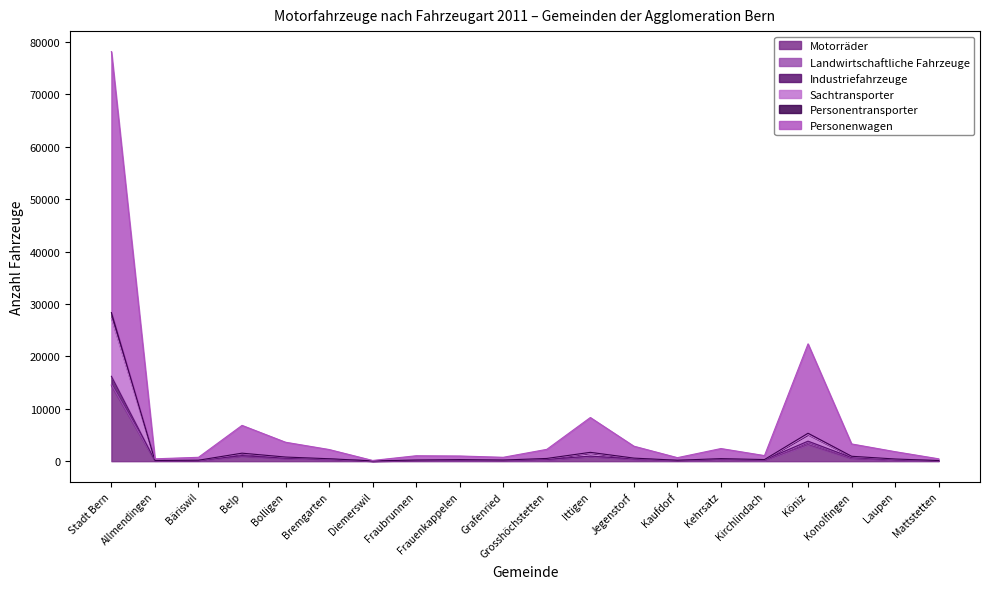

Which category has the highest value in the Motorräder series?

Stadt Bern